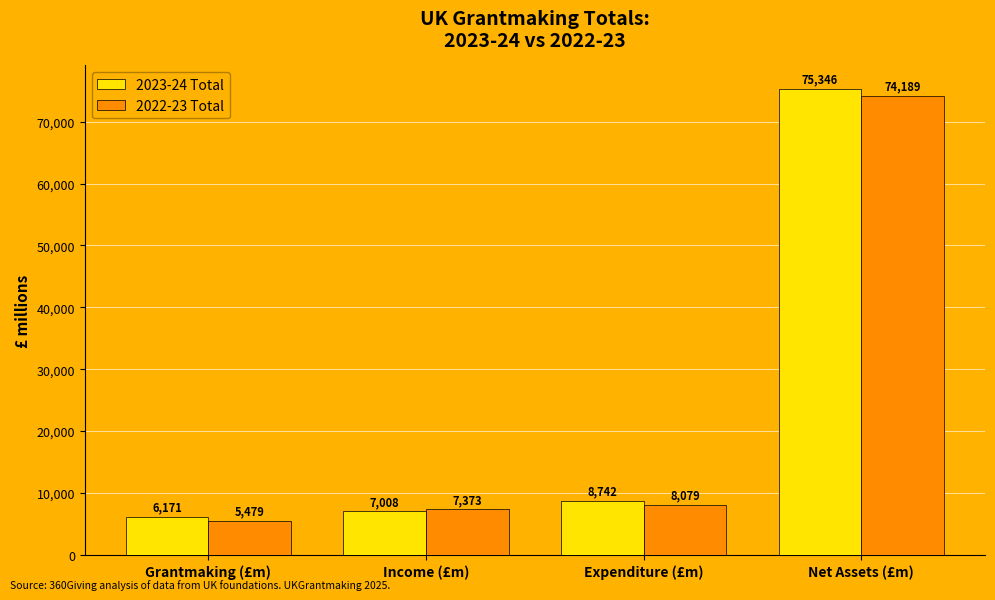

What is the sum of all 2022-23 Total values?

95119.9